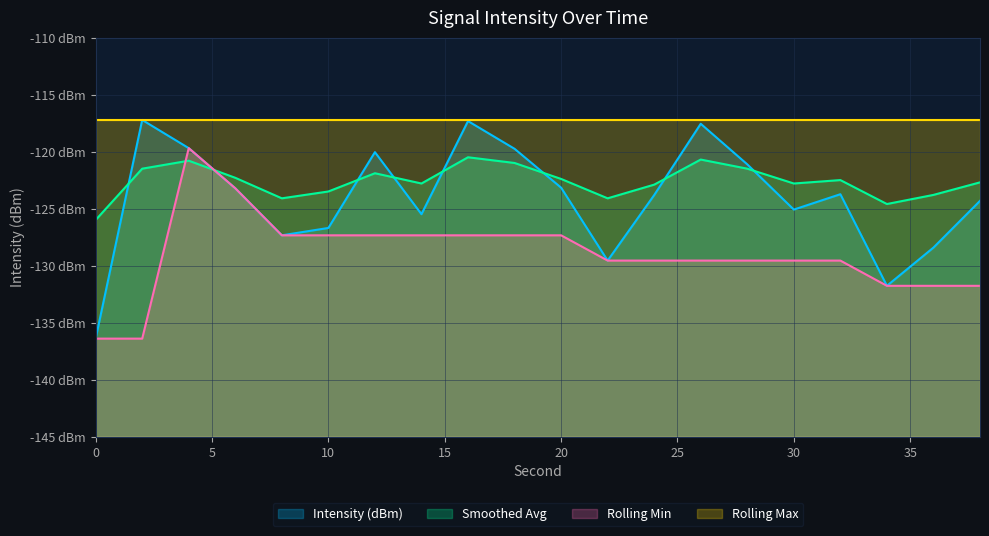

What are all the series names shown in the legend?

Intensity (dBm), Smoothed Avg, Rolling Min, Rolling Max